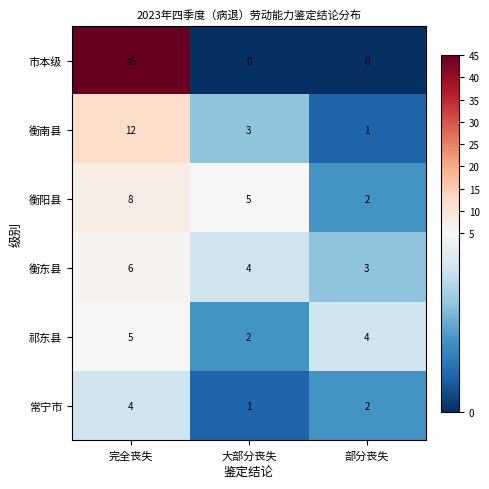

Reading left to right, extract all data points from this chart.

市本级: 完全丧失=45	大部分丧失=0	部分丧失=0
衡南县: 完全丧失=12	大部分丧失=3	部分丧失=1
衡阳县: 完全丧失=8	大部分丧失=5	部分丧失=2
衡东县: 完全丧失=6	大部分丧失=4	部分丧失=3
祁东县: 完全丧失=5	大部分丧失=2	部分丧失=4
常宁市: 完全丧失=4	大部分丧失=1	部分丧失=2